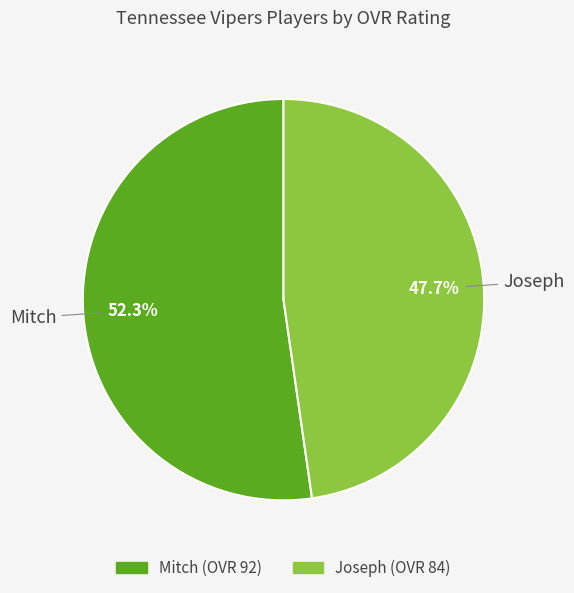

What is the smallest slice in the pie chart?

Joseph